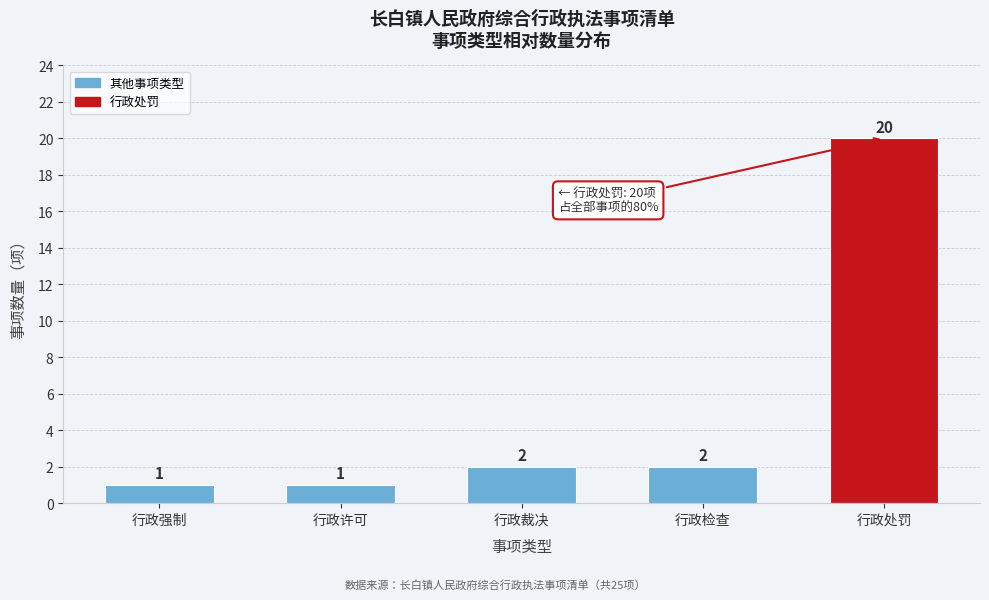

Reading left to right, transcribe all the data shown in this chart.

行政强制=1	行政许可=1	行政裁决=2	行政检查=2	行政处罚=20